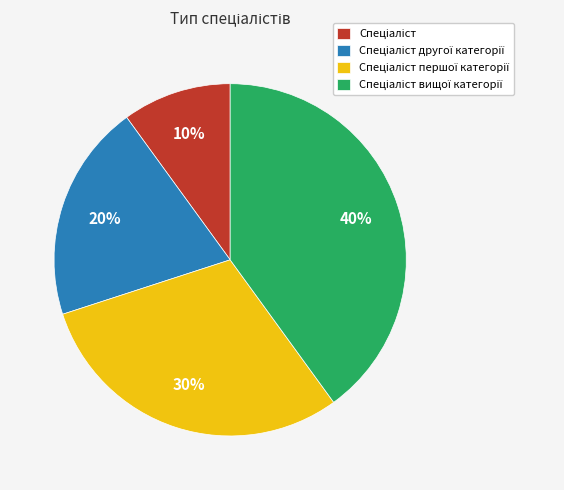

To the nearest percent, what is the average slice percentage?

25%